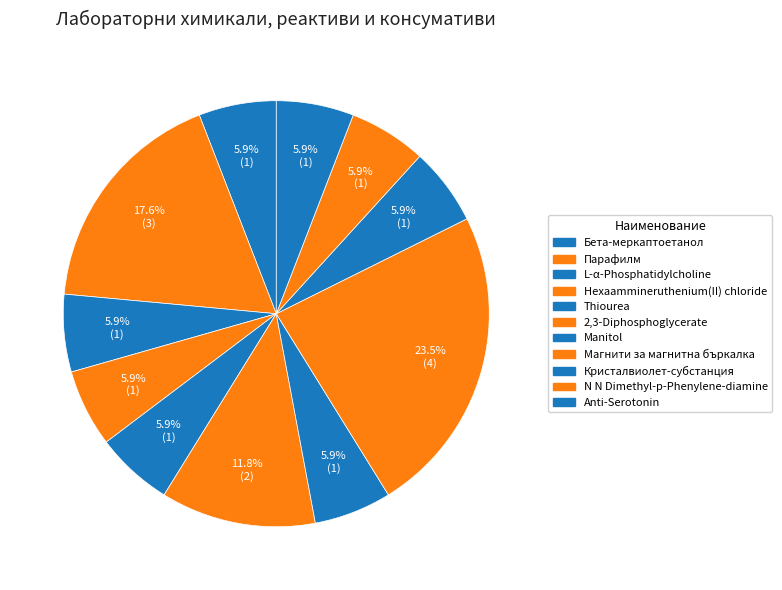

Approximately how many times larger is the value at Hexaammineruthenium(II) chloride compared to Manitol?

1.0